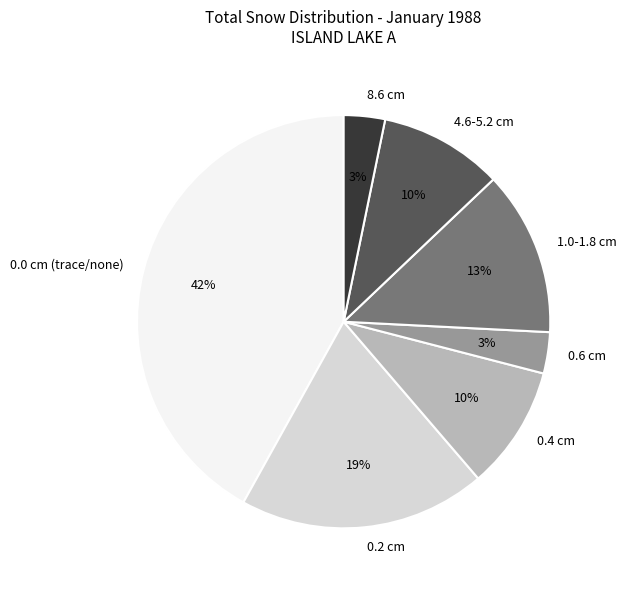

How many slices are in this pie chart?

7